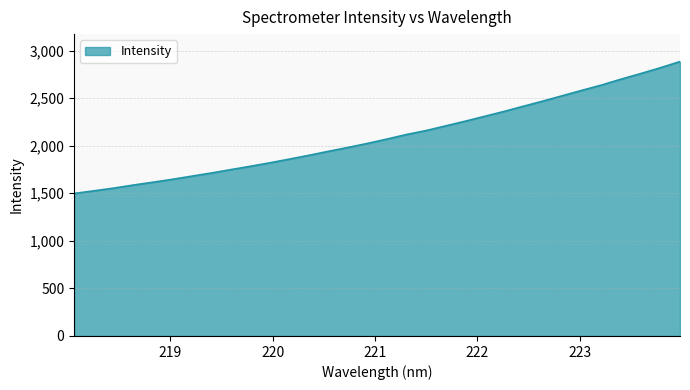

What is the maximum value shown in the chart?

2885.0